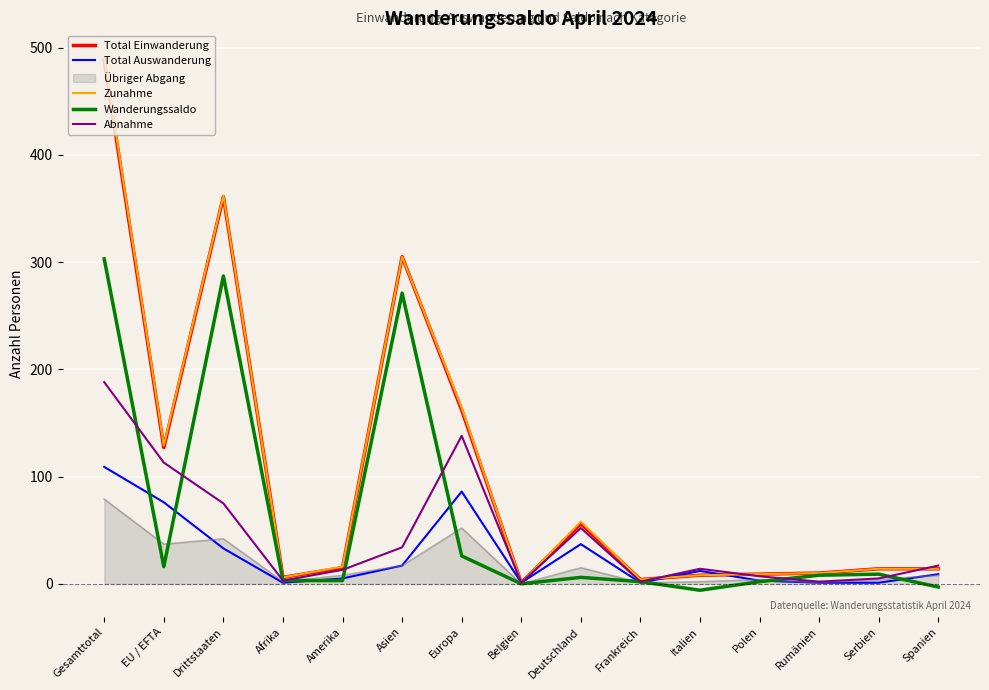

Where does the Abnahme series first go above 14?

Gesamttotal